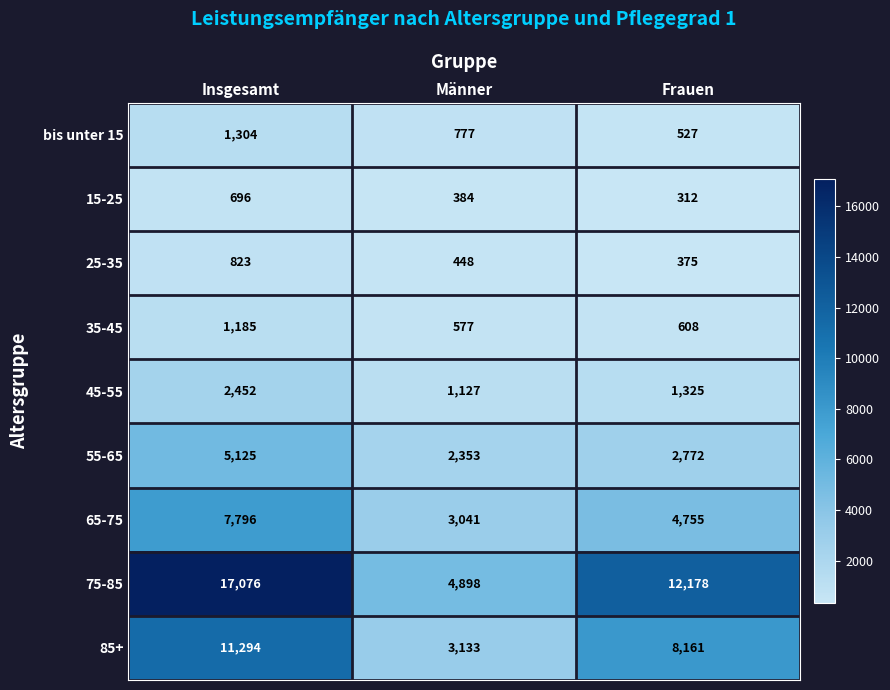

What is the maximum value shown in the chart?

17076